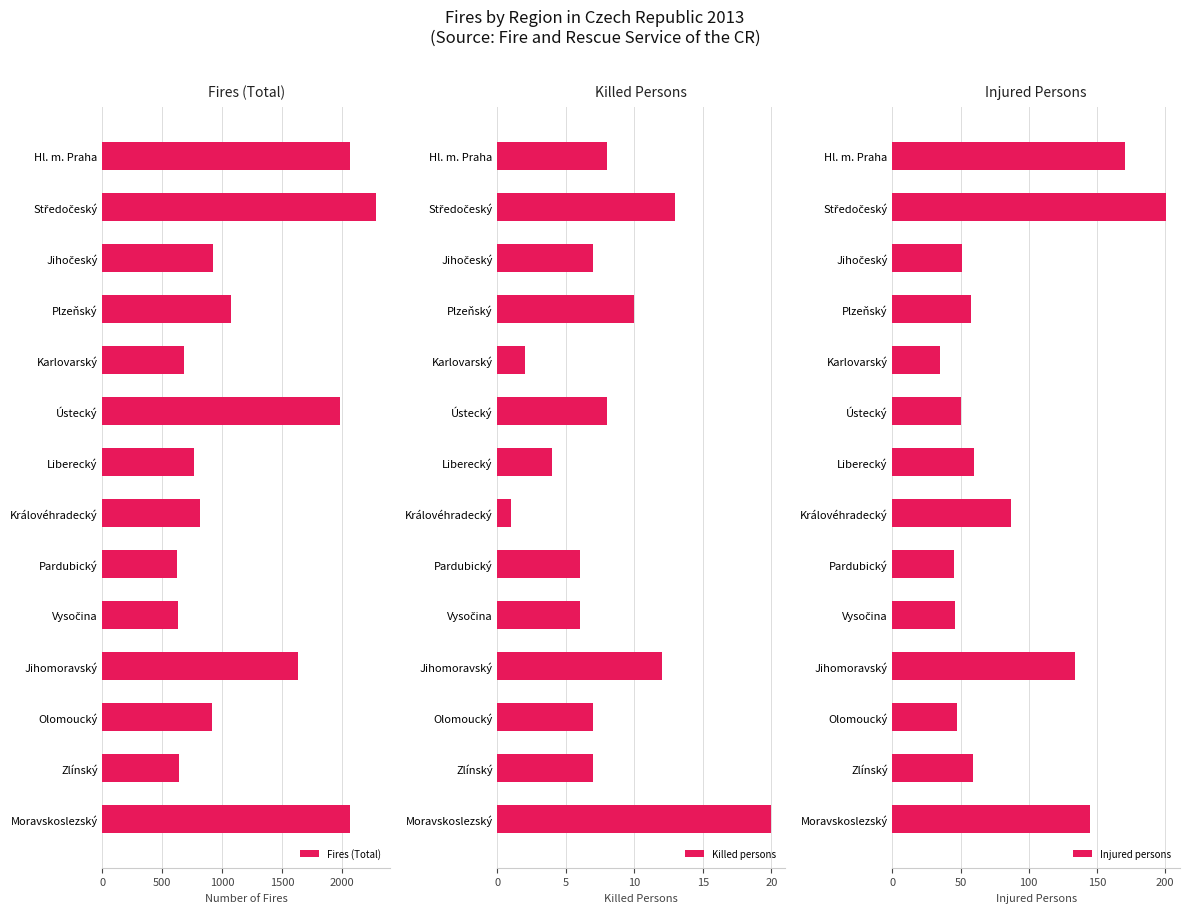

Read the Killed persons value at Hl. m. Praha.

8